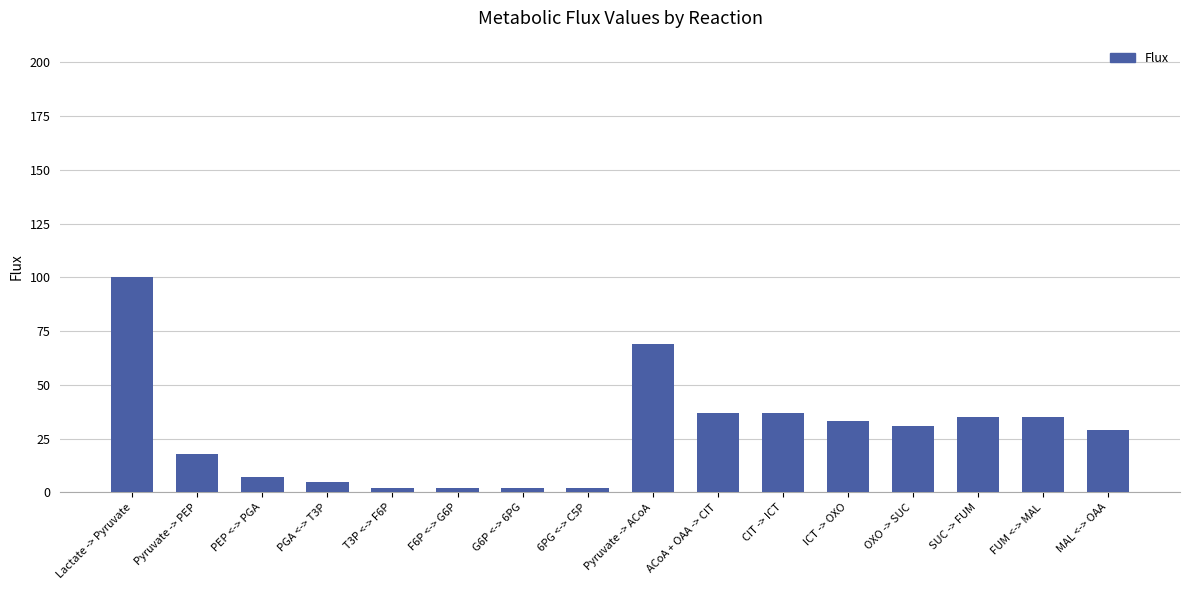

Which has a higher value, FUM <-> MAL or 6PG <-> C5P?

FUM <-> MAL